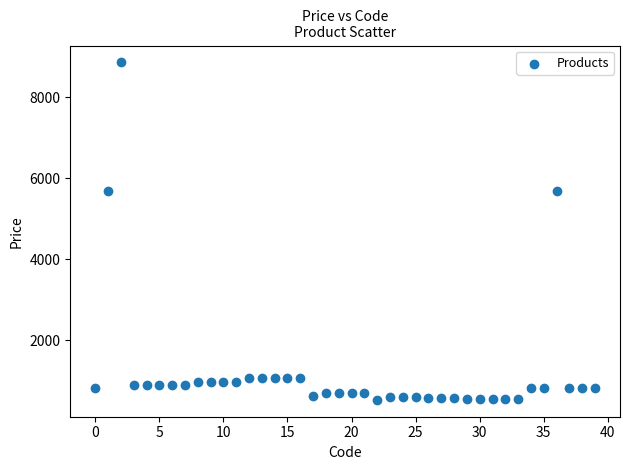

What is the range of Y values (max minus min)?

8325.4